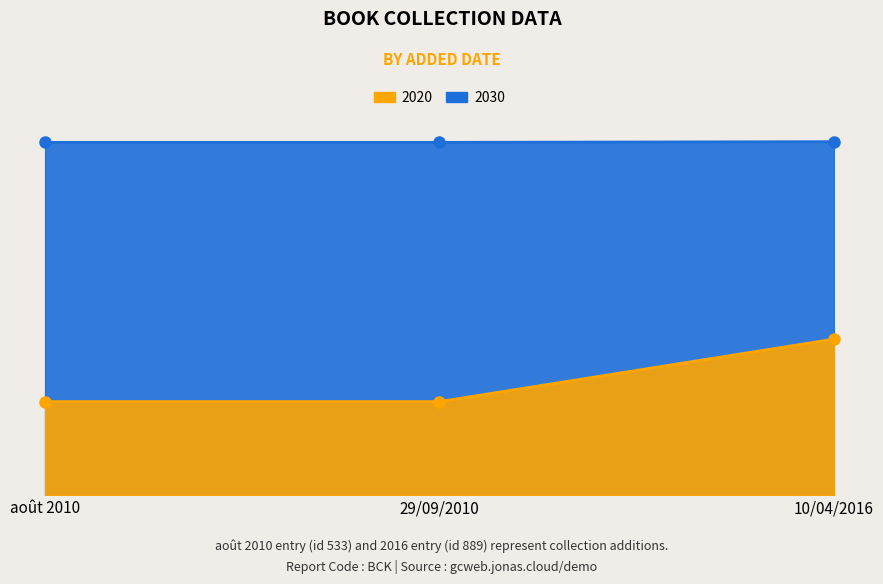

What is the difference between the maximum and minimum values in the 2020 series?

356